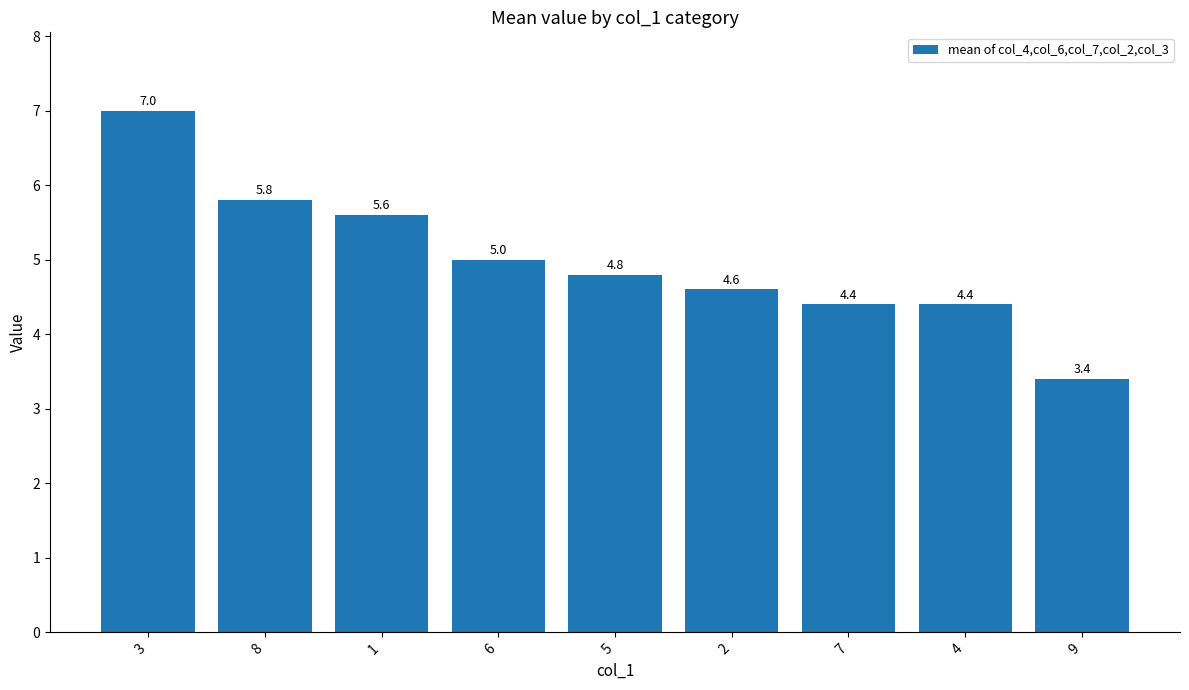

What is the difference between the values at 1 and 5?

0.8